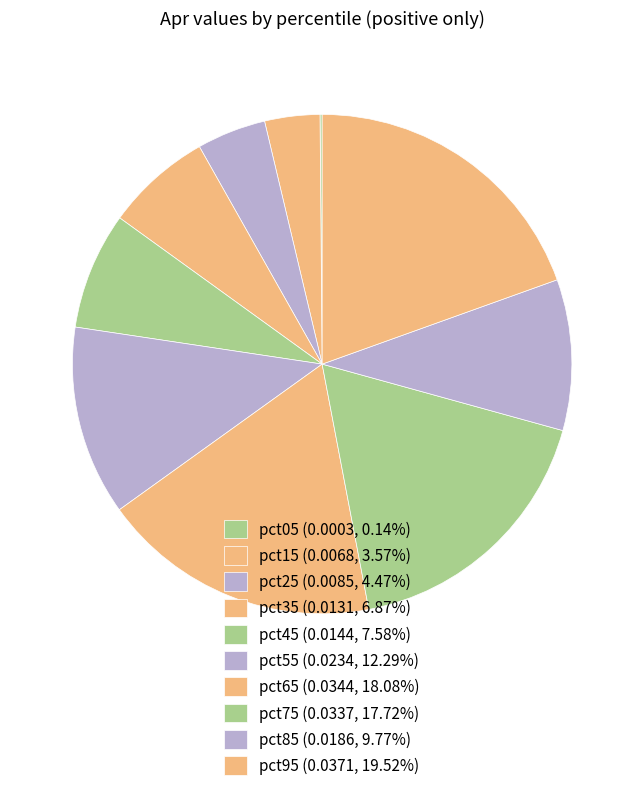

Which slice is the largest?

pct95